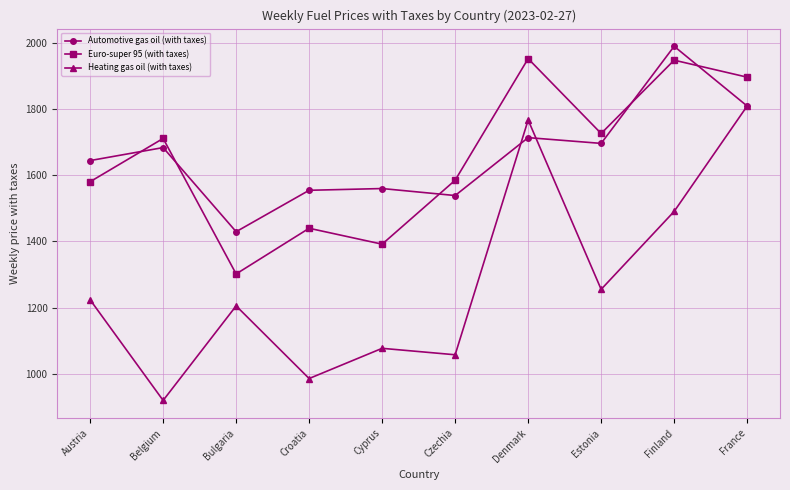

At how many categories does at least one series exceed 1623?

6